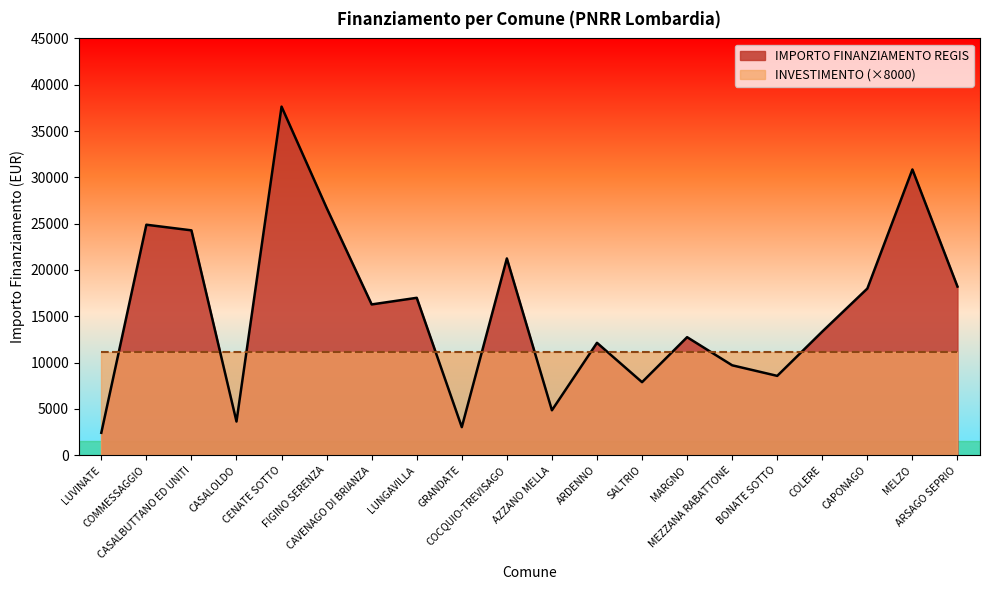

Which has a higher value, MARGNO or FIGINO SERENZA?

FIGINO SERENZA